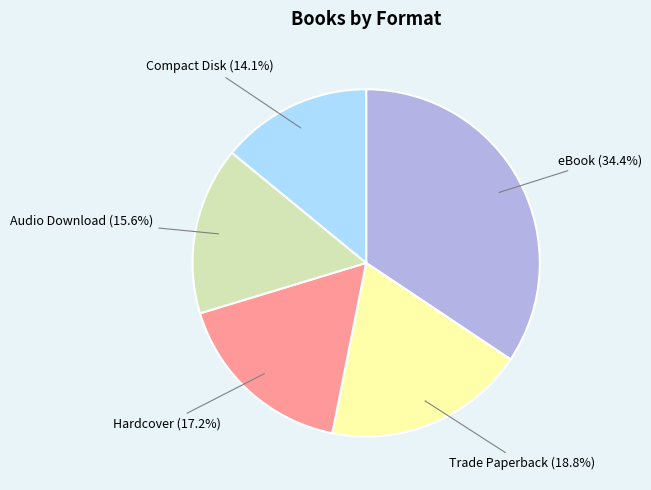

To the nearest percent, what is the average slice percentage?

20%